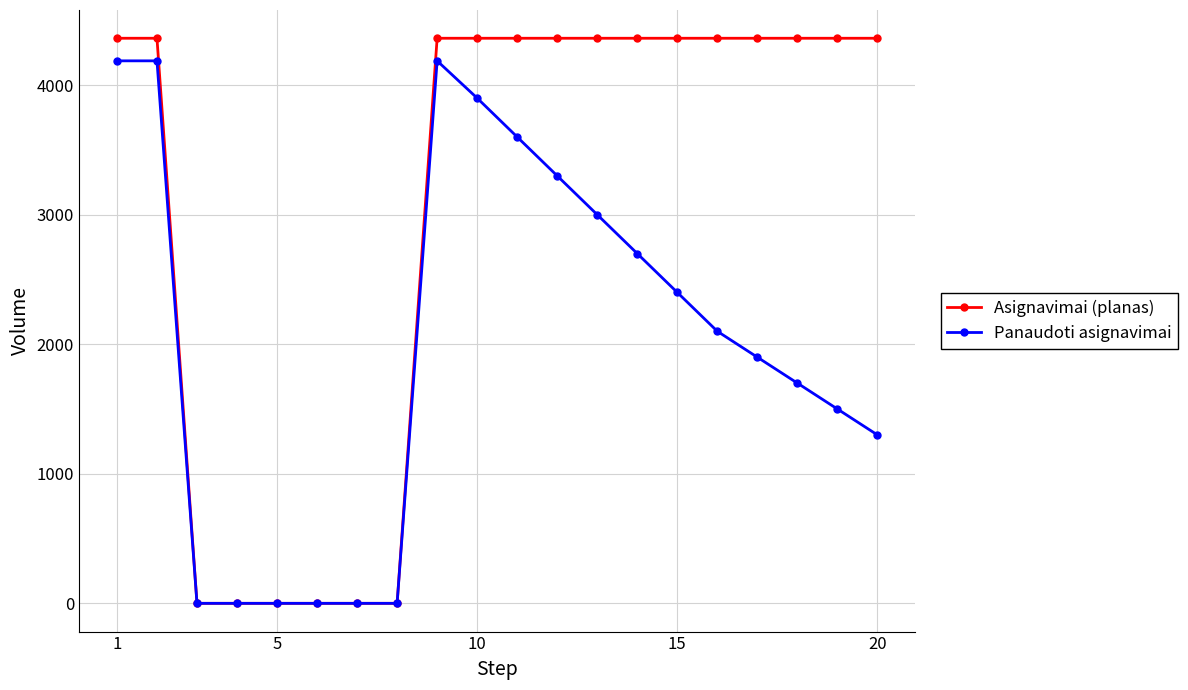

List the series in order of their overall mean, lowest first.

Panaudoti asignavimai, Asignavimai (planas)